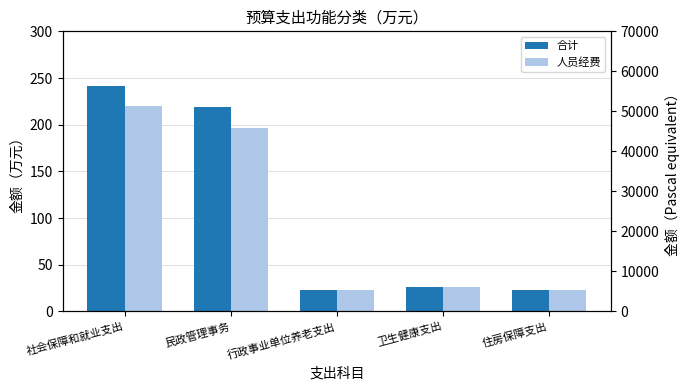

List the series in order of their overall mean, lowest first.

人员经费, 合计